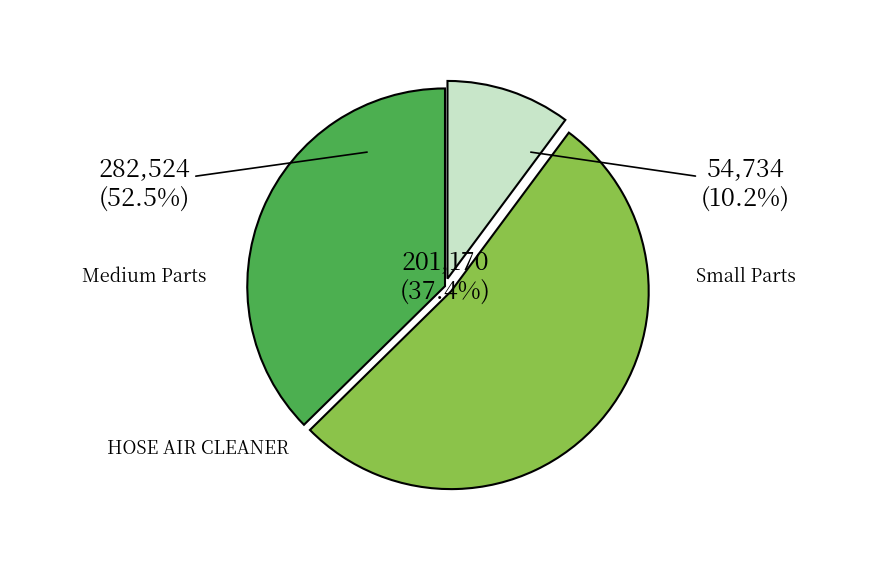

Which slice is the largest?

HOSE AIR CLEANER